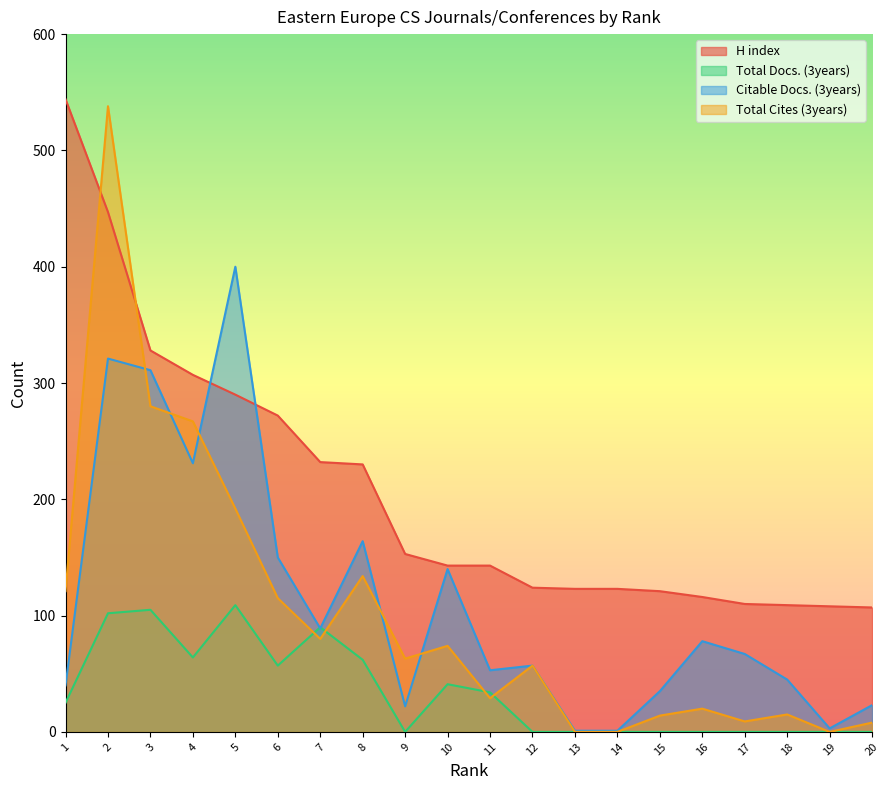

Which series has the largest total across all categories?

H index